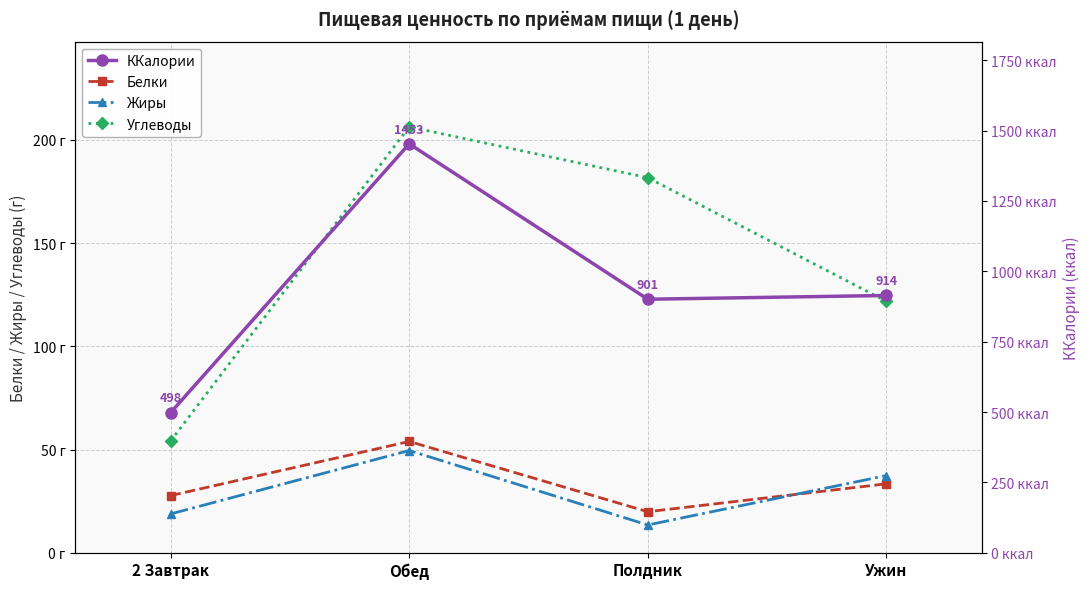

What is the average value of the Белки series?

33.7